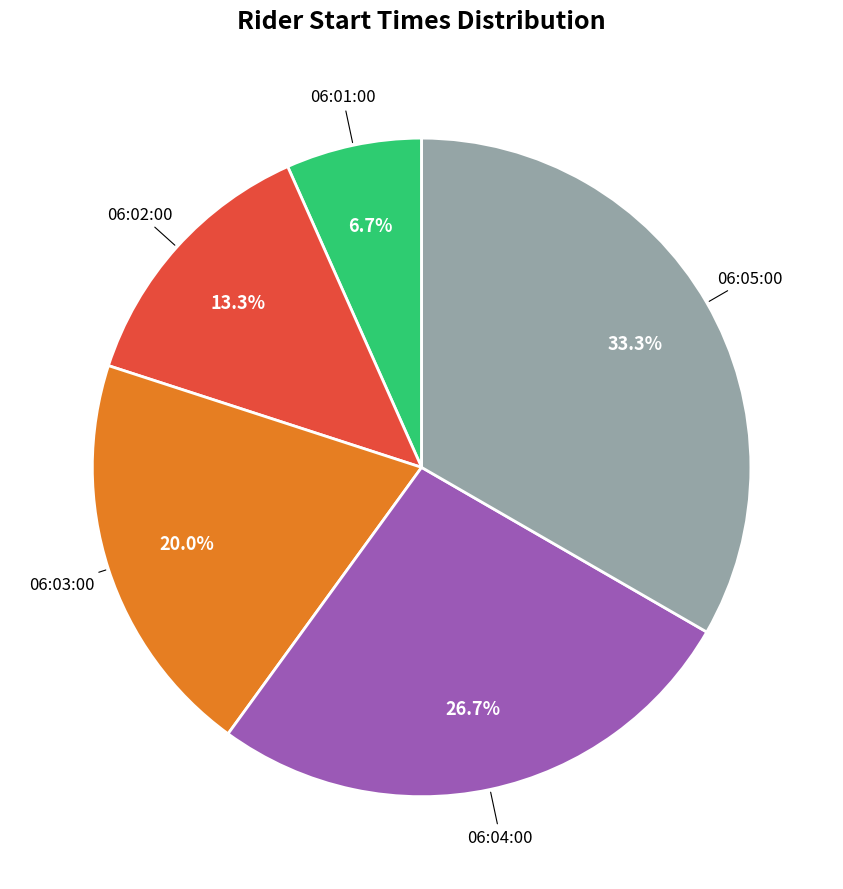

Is there a majority slice in this chart?

No